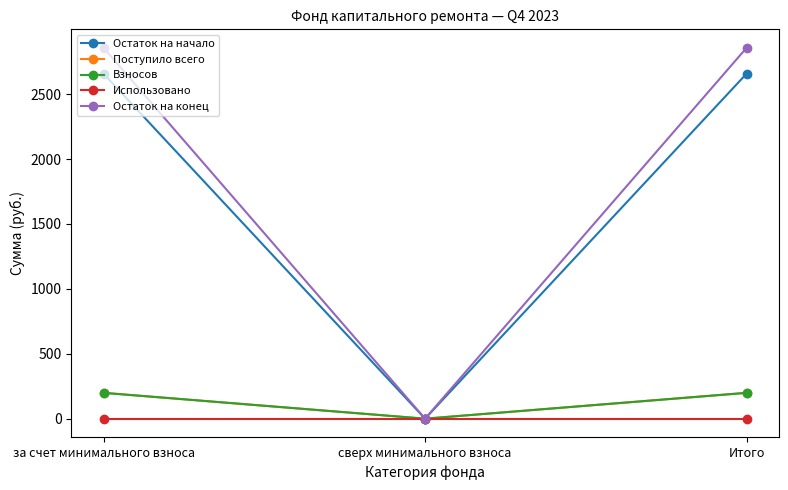

Which series has the largest range (max minus min)?

Остаток на конец